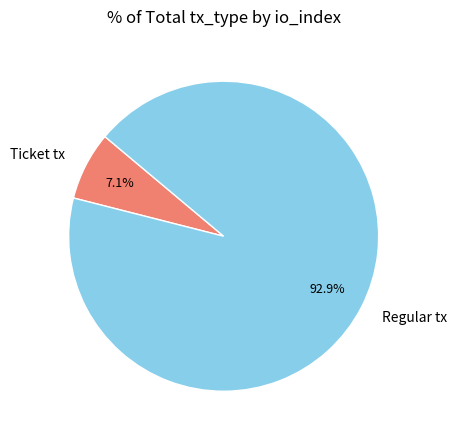

What is the total percentage of Regular tx and Ticket tx?

100.0%